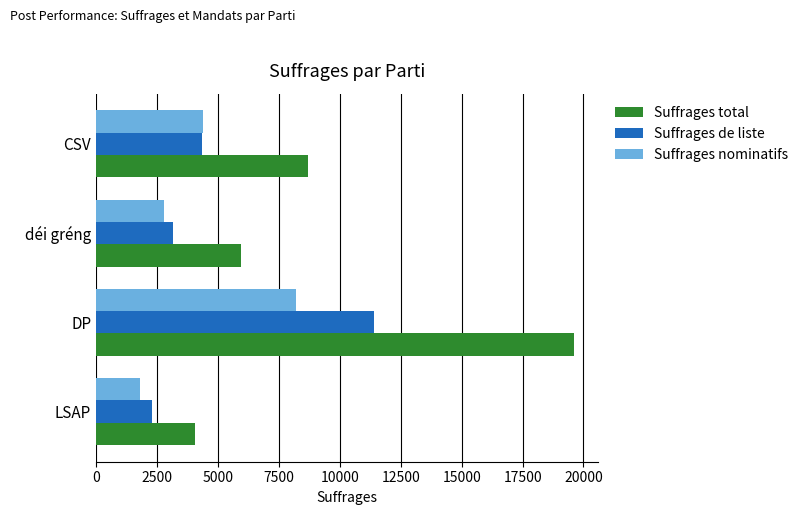

The value of Suffrages de liste at DP is 3475. True or false?

False